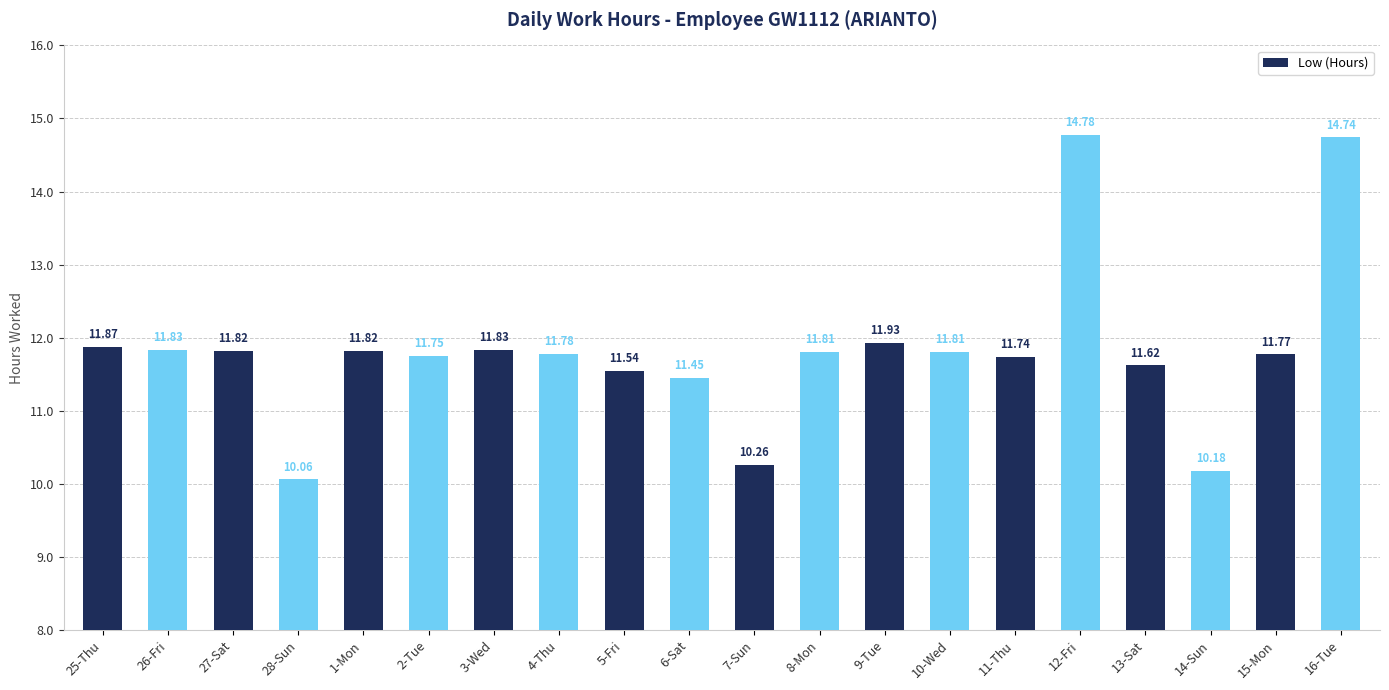

What is the sum of the values at 7-Sun and 28-Sun?

20.3